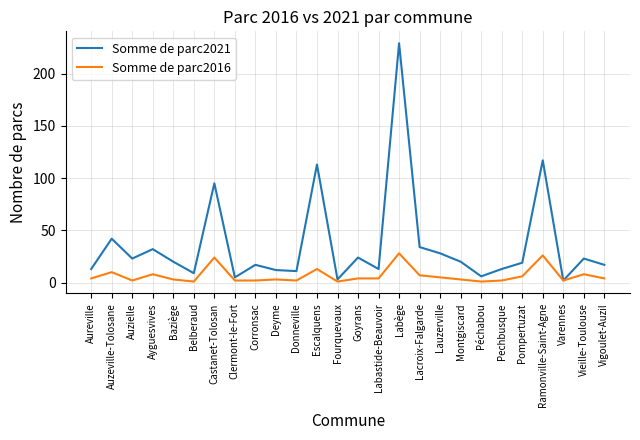

Read the Somme de parc2021 value at Auzeville-Tolosane, to the nearest 10.

40